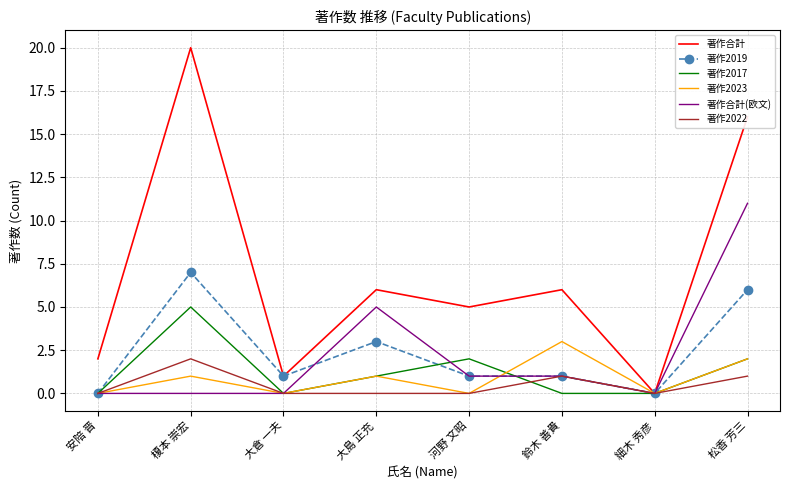

What is the difference between the highest and lowest values at 大倉 一夫?

1